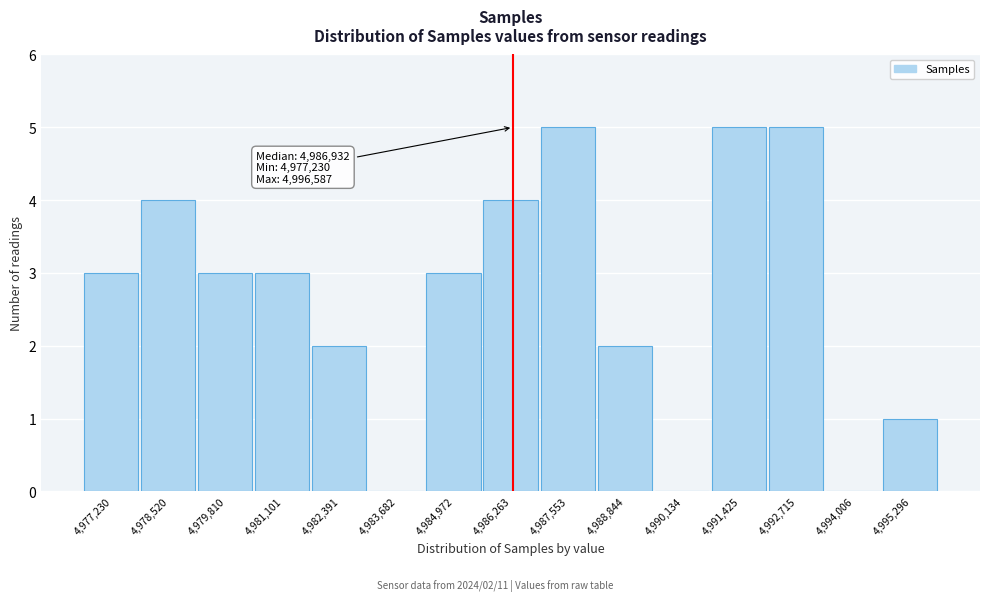

Reading left to right, transcribe all the data shown in this chart.

4,977,230=3	4,978,520=4	4,979,810=3	4,981,101=3	4,982,391=2	4,983,682=0	4,984,972=3	4,986,263=4	4,987,553=5	4,988,844=2	4,990,134=0	4,991,425=5	4,992,715=5	4,994,006=0	4,995,296=1